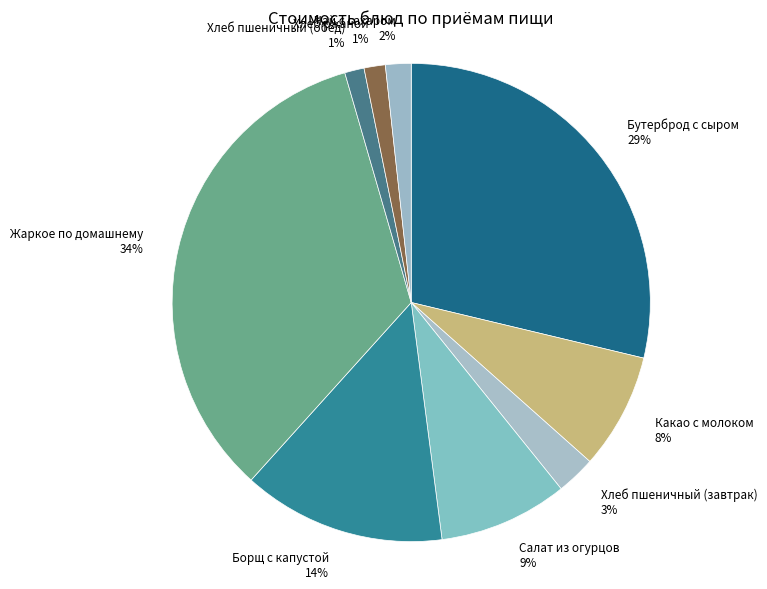

Between Хлеб пшеничный (завтрак) and Бутерброд с сыром, which is larger?

Бутерброд с сыром